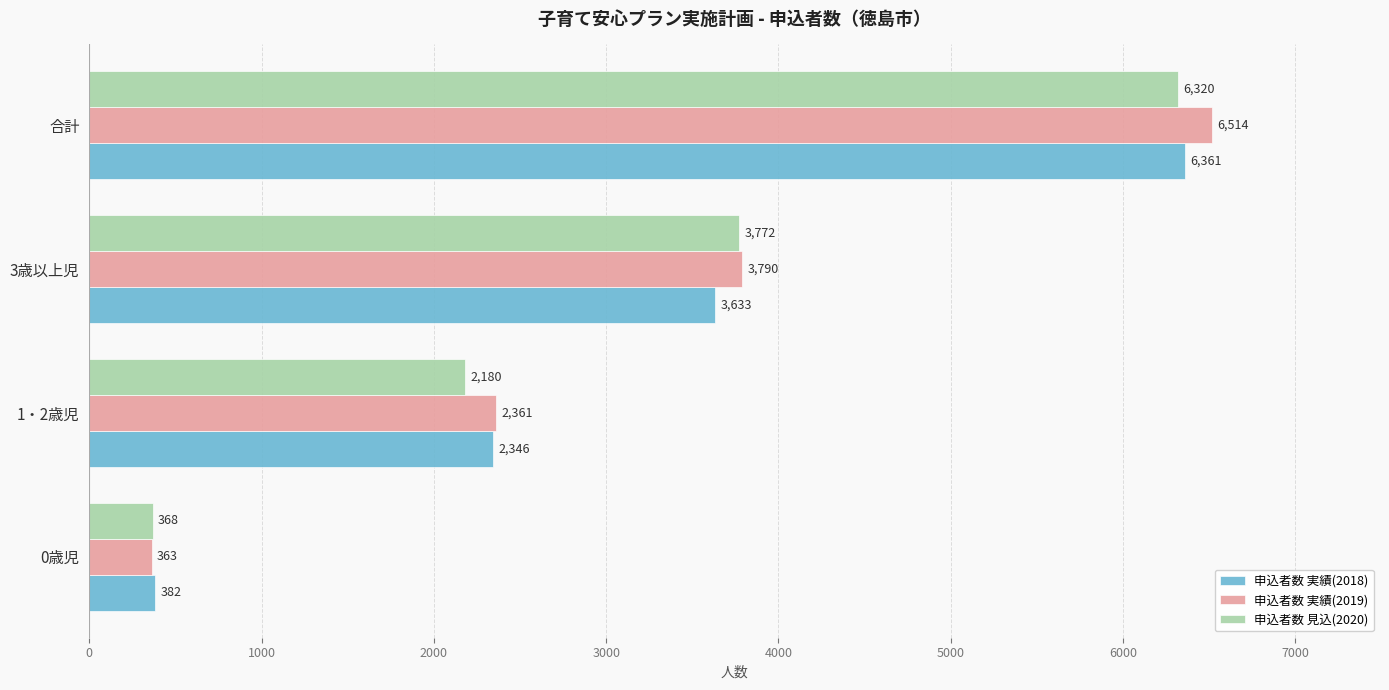

What is the sum of the 申込者数 実績(2019) values at 0歳児 and 3歳以上児?

4153